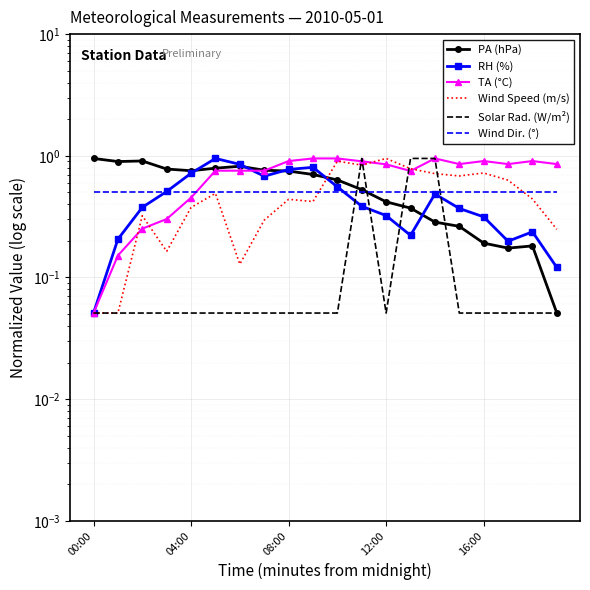

The Wind Dir. (°) series shows 0.5 at 19. True or false?

True